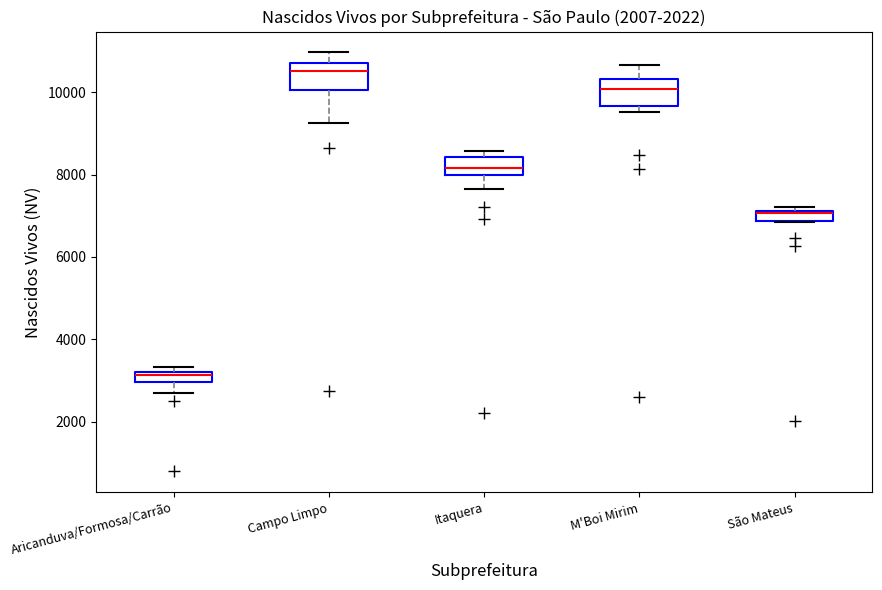

Where does the median line of the box for M'Boi Mirim sit on the y-axis? The values are not printed on the chart, so give them approximately, as read against the axis.

10000